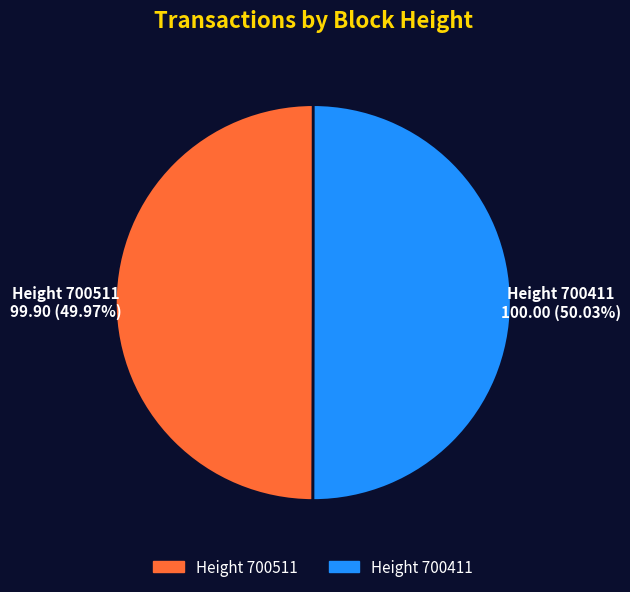

How many slices are in this pie chart?

2